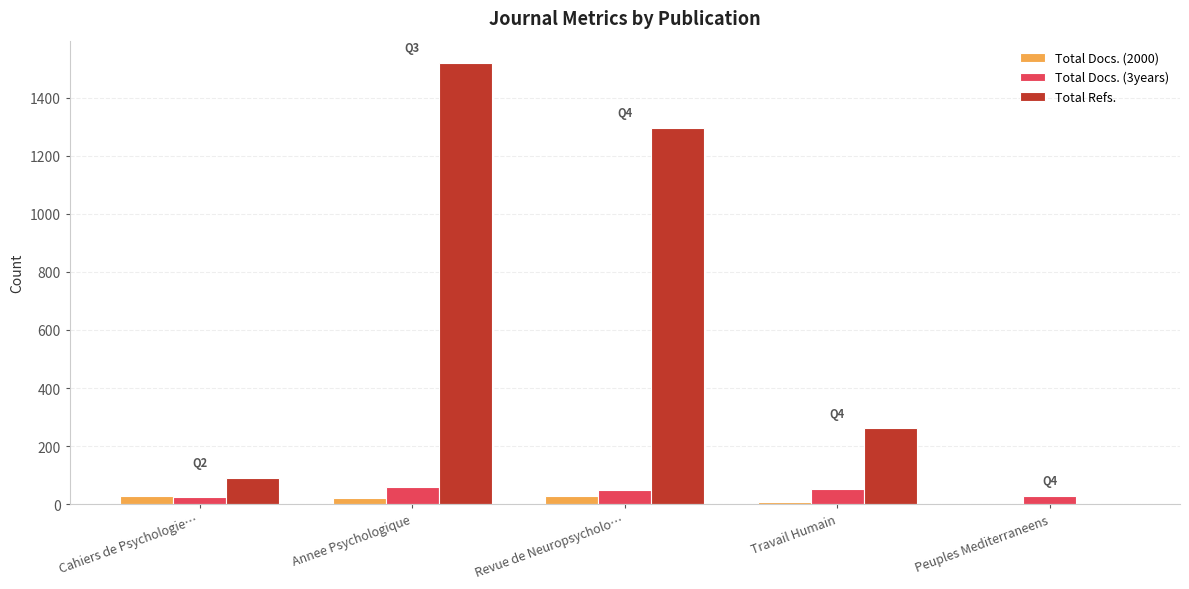

What is the sum of the Total Refs. values at Annee Psychologique and Cahiers de Psychologie…?

1612